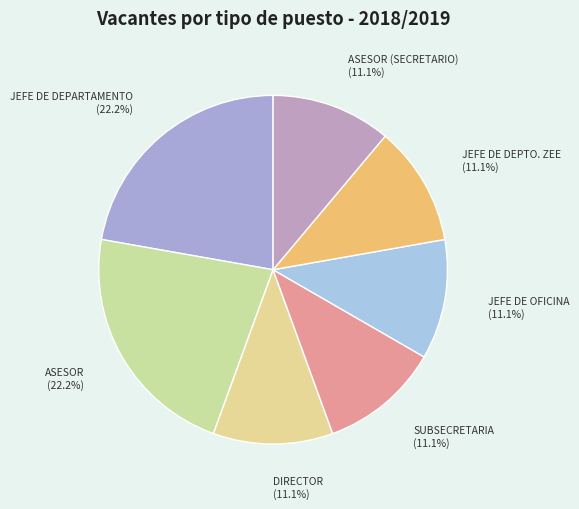

Approximately how many times larger is the value at JEFE DE DEPARTAMENTO compared to SUBSECRETARIA?

2.0